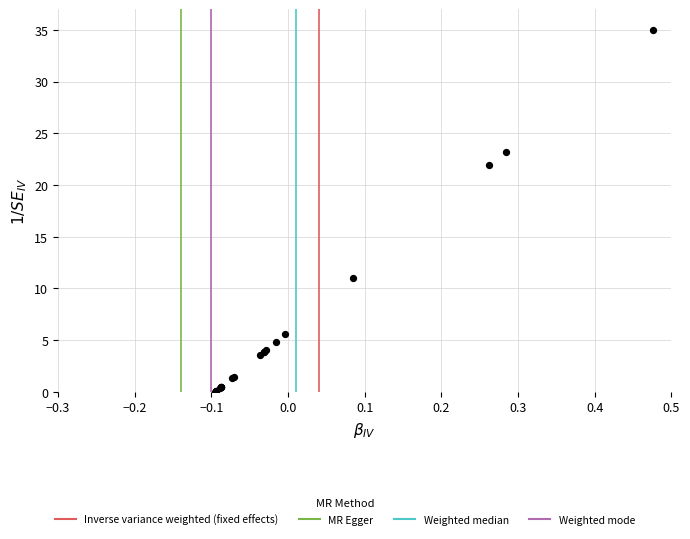

What Y value in the scatter plot is closest to 17?

21.9